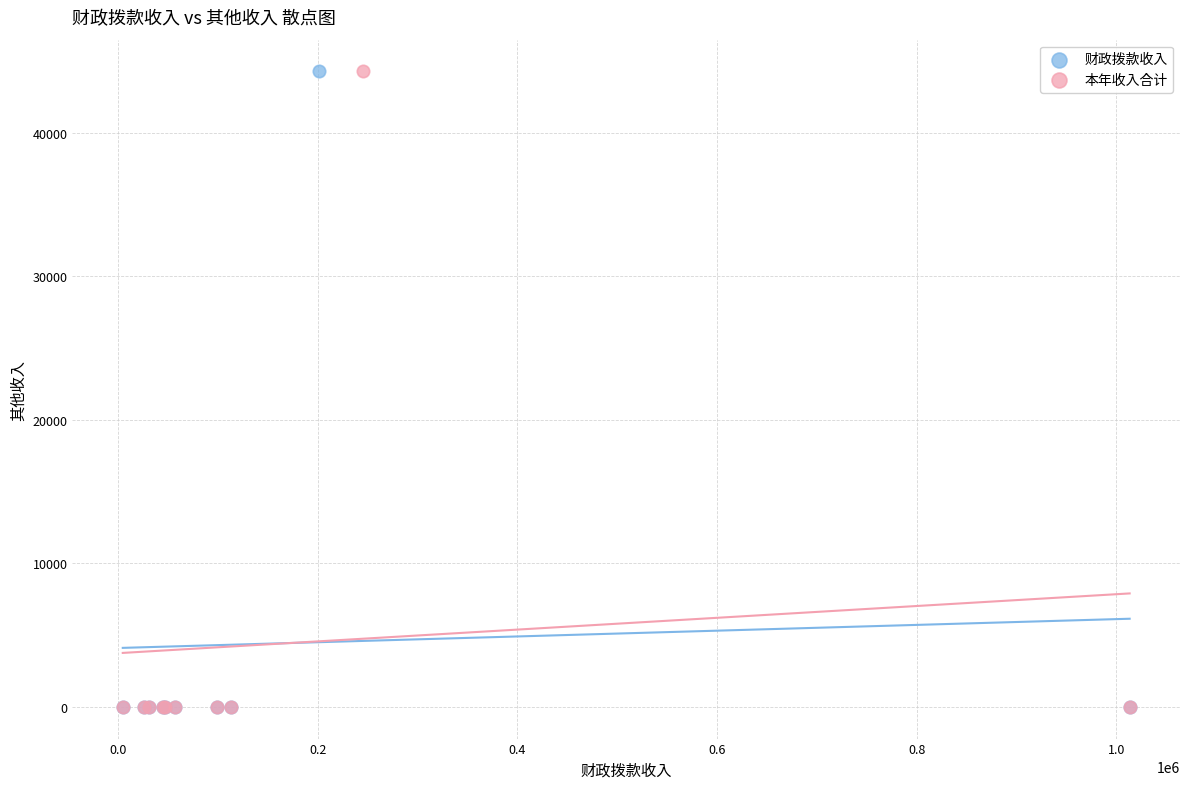

What are all the series names shown in the legend?

财政拨款收入, 本年收入合计